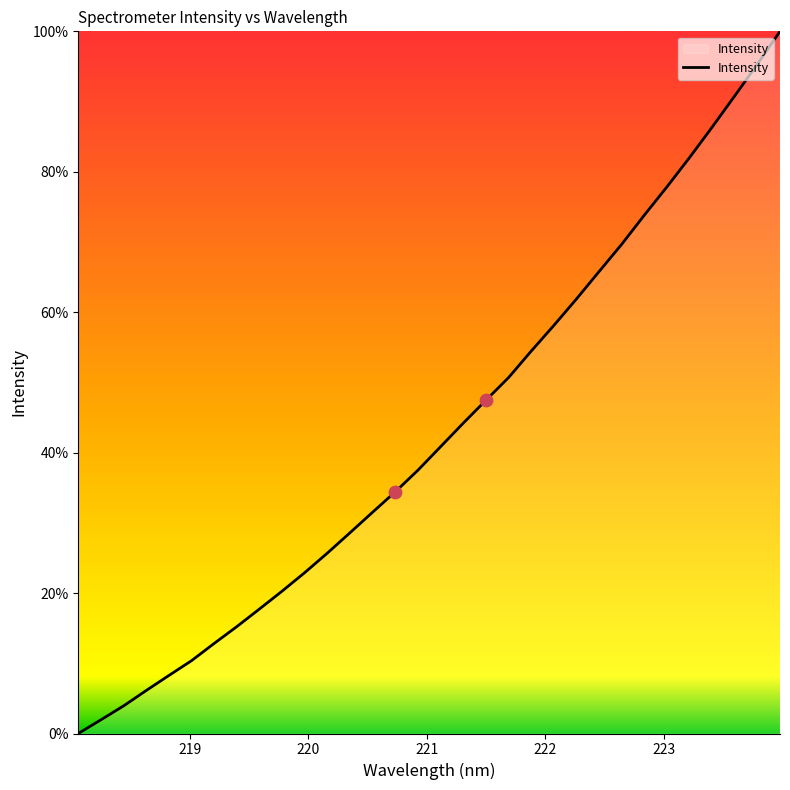

What is the maximum value shown in the chart?

100.0